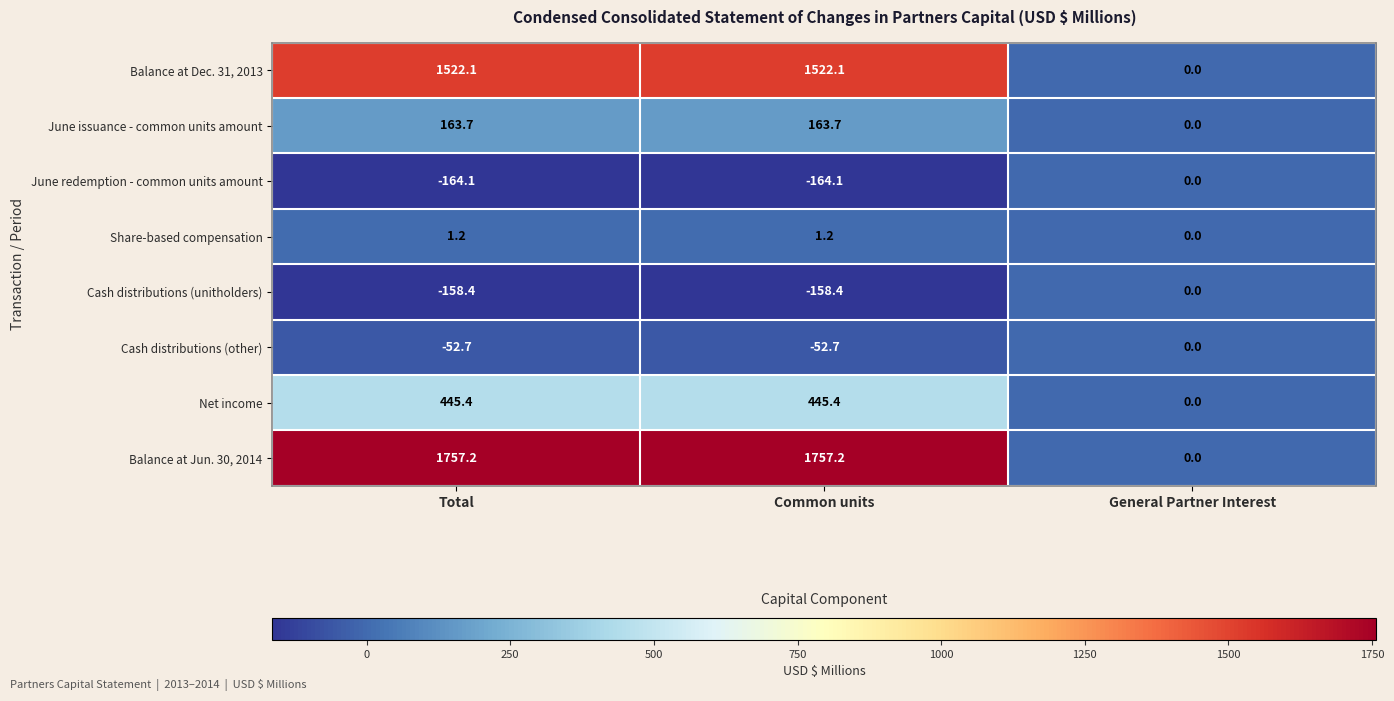

What is the difference between the Cash distributions (other) values at General Partner Interest and Common units?

52.7